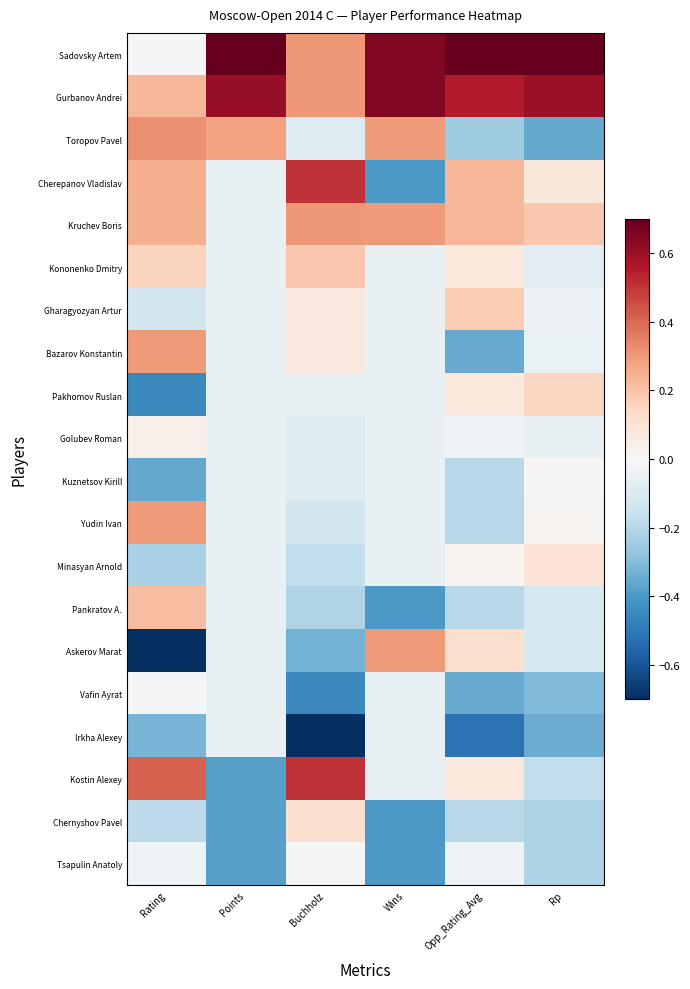

Which series has the largest total across all categories?

Sadovsky Artem